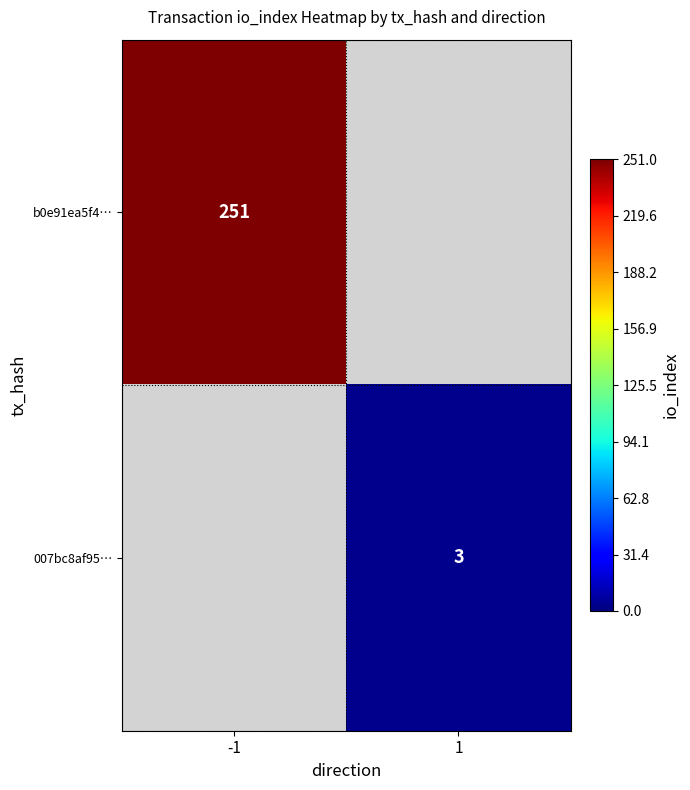

Which category has the highest value across all series?

-1